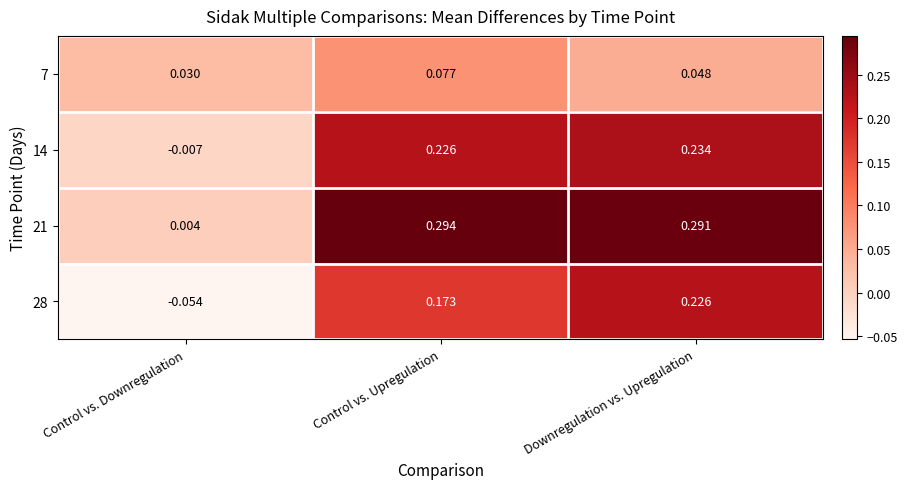

Which series has the widest spread of values?

21